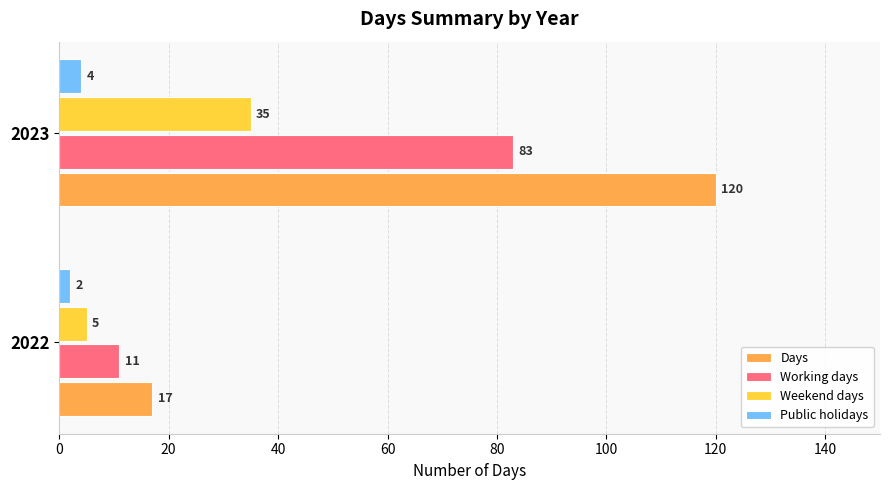

What is the difference between the maximum and minimum values in the Public holidays series?

2